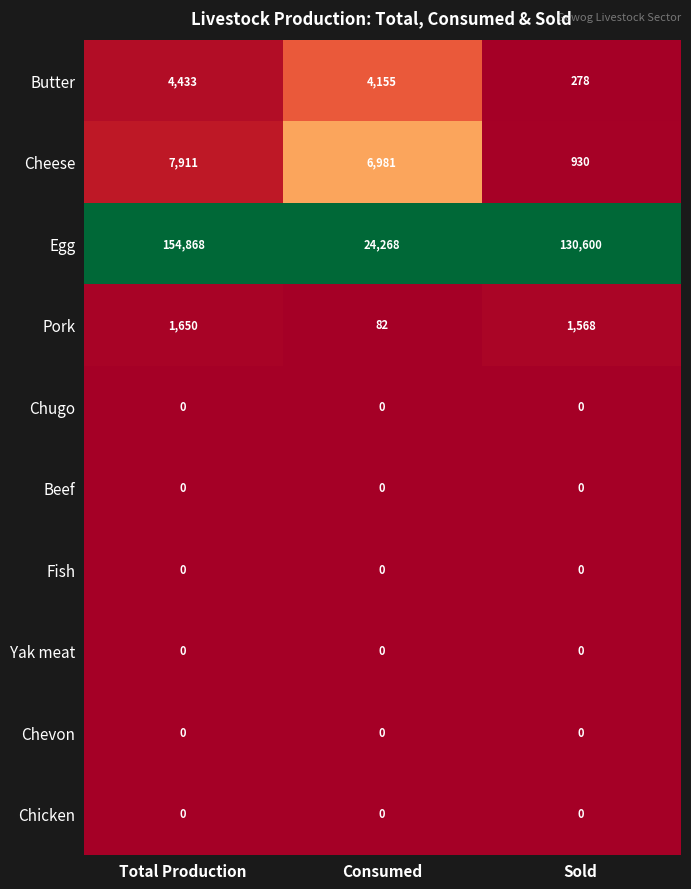

True or false: Egg has a value of 154868 at Total Production.

True